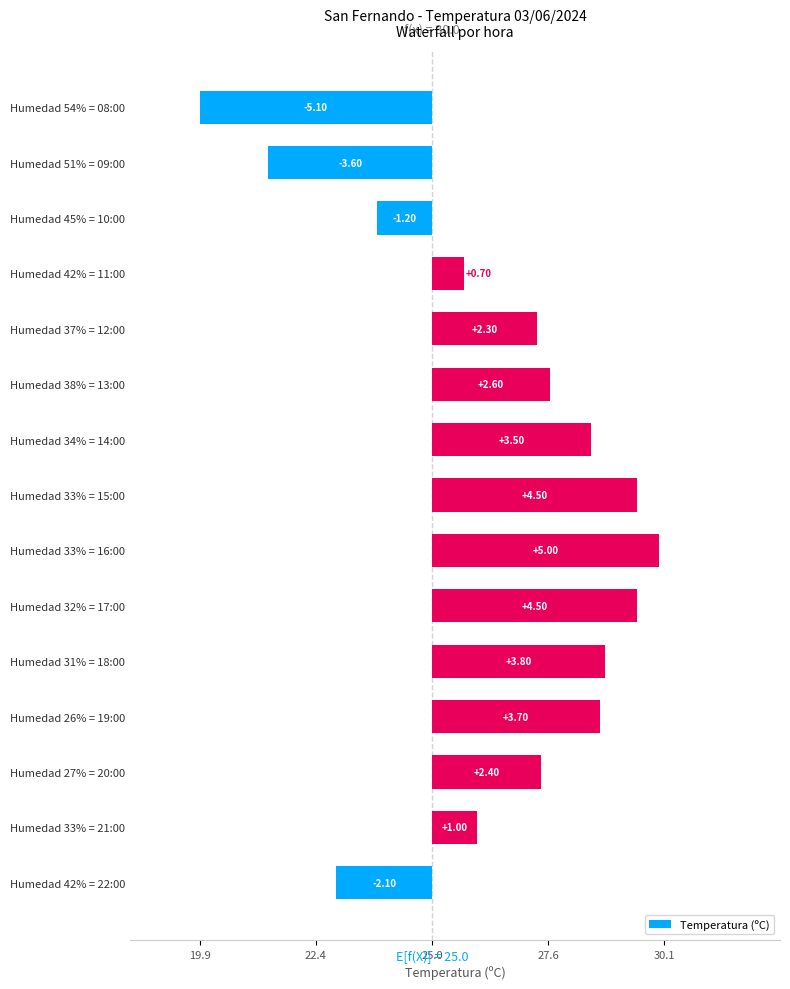

What is the smallest value displayed?

-5.1